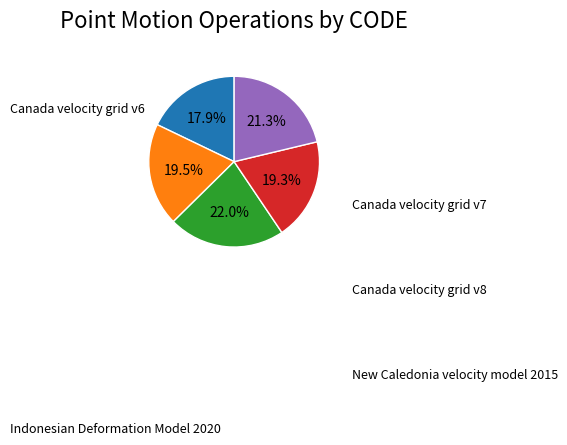

How many segments does this pie chart have?

5